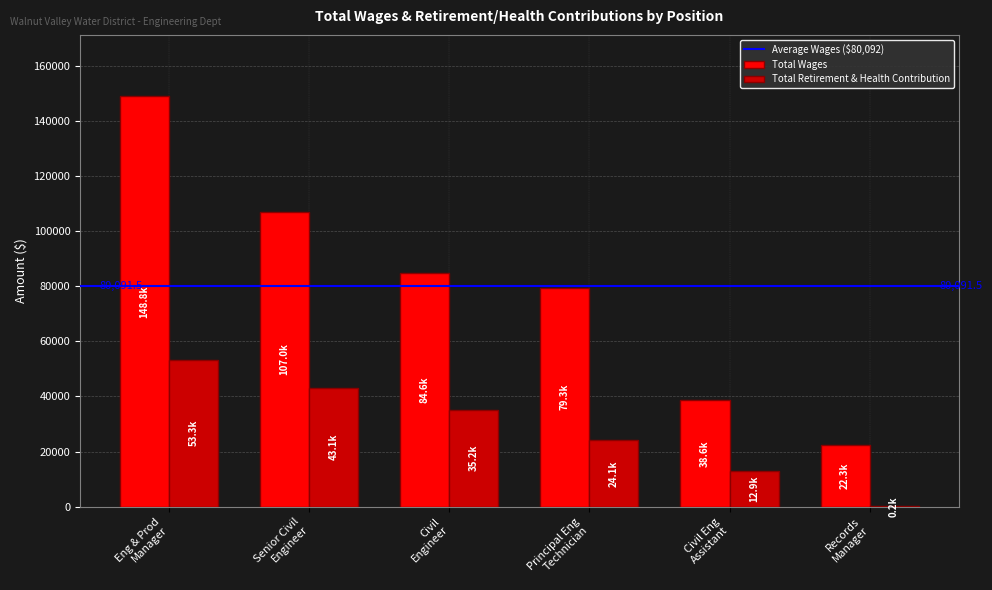

Which series has the widest spread of values?

Total Wages